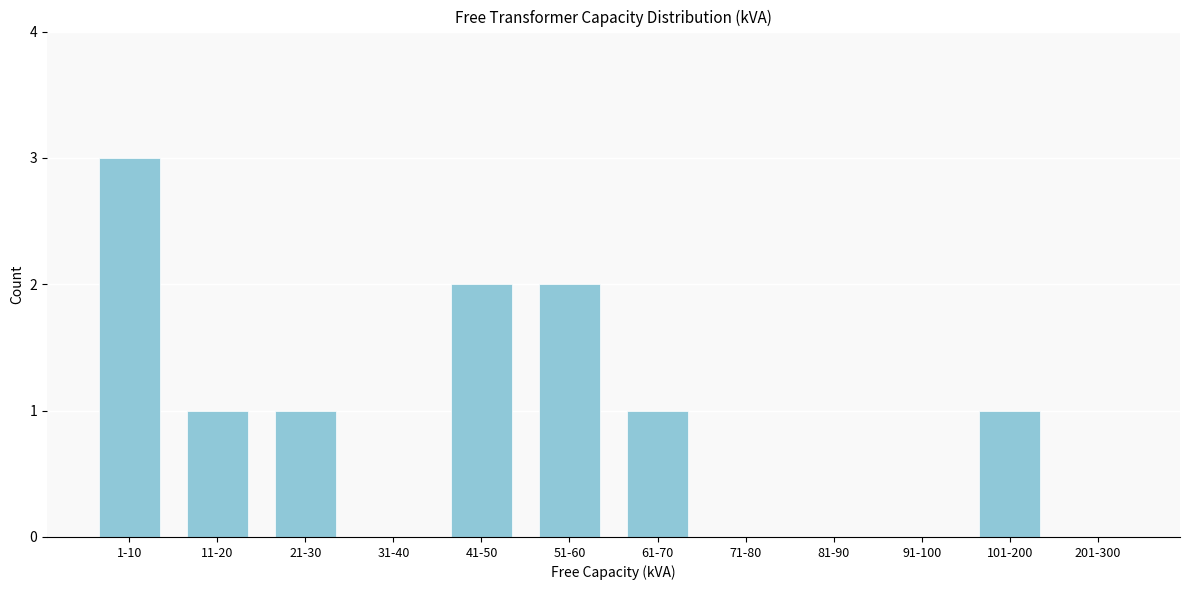

Reading left to right, extract all data points from this chart.

1-10=3	11-20=1	21-30=1	31-40=0	41-50=2	51-60=2	61-70=1	71-80=0	81-90=0	91-100=0	101-200=1	201-300=0